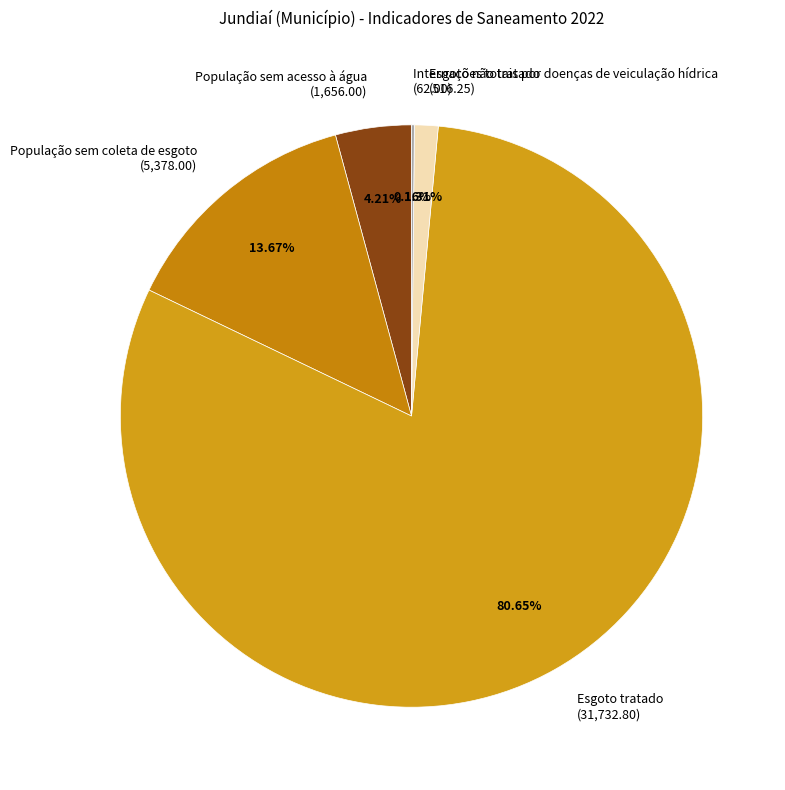

True or false: População sem coleta de esgoto accounts for 14% of the total.

True